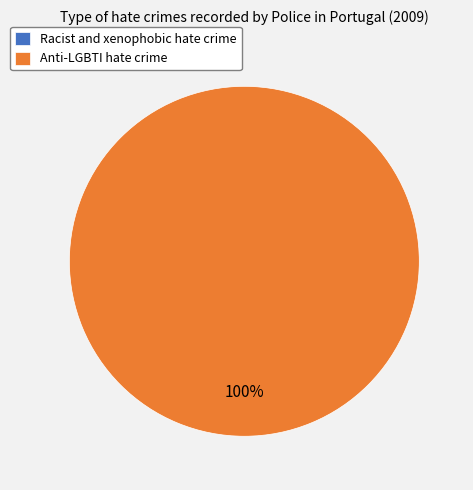

The Racist and xenophobic hate crime slice represents 0% of the pie. True or false?

True